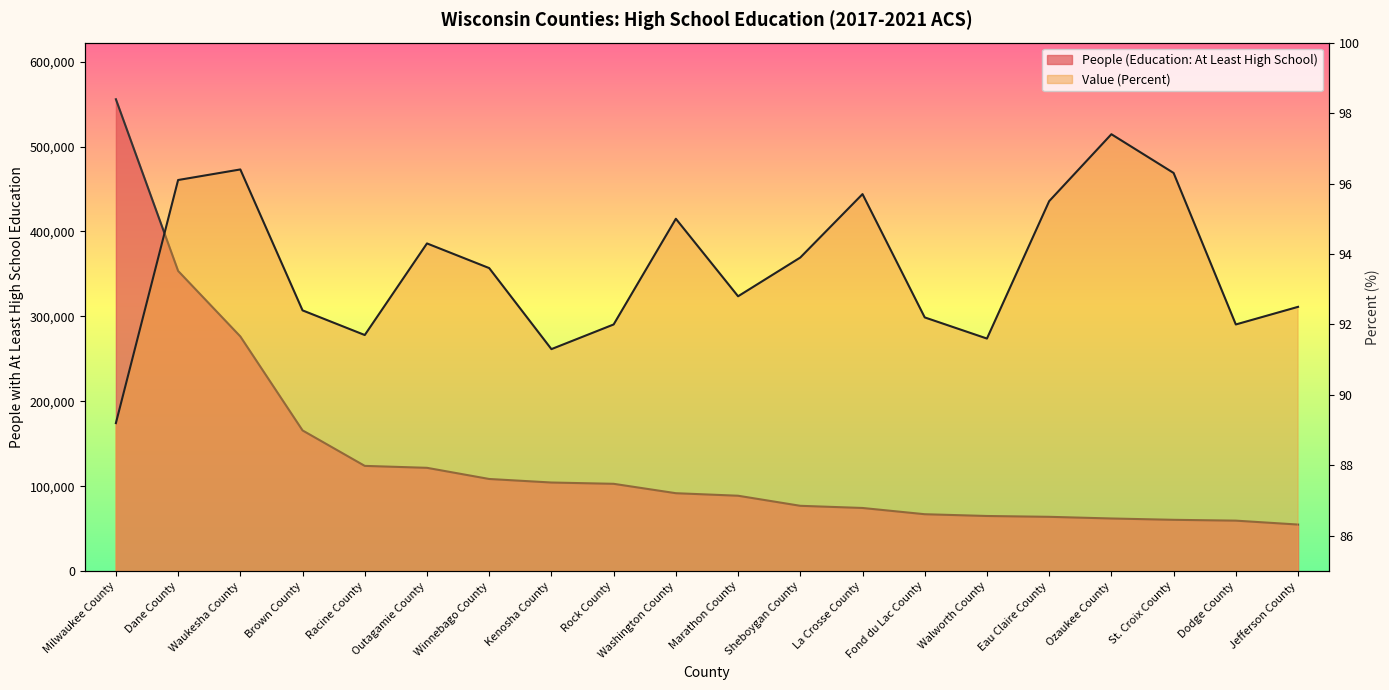

Rank the series at Outagamie County from lowest to highest value.

Value (Percent), People (Education: At Least High School)